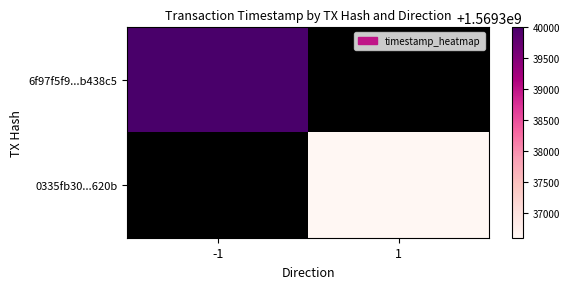

What is the smallest value displayed?

1569336593.0